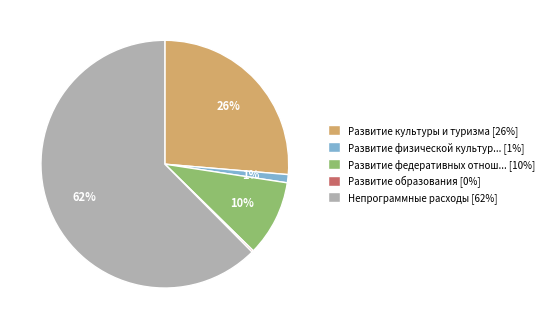

To the nearest percent, what portion does Развитие федеративных отнош... [10%] represent?

10%